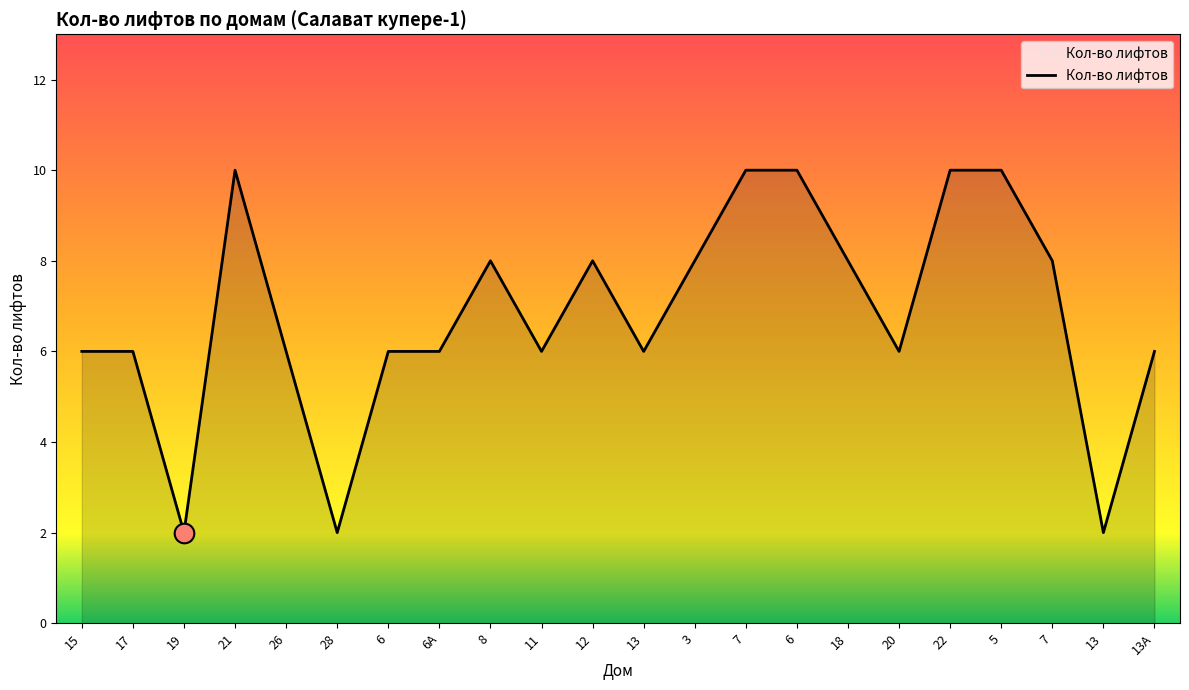

What is the ratio of the value at 6А to the value at 8?

0.8